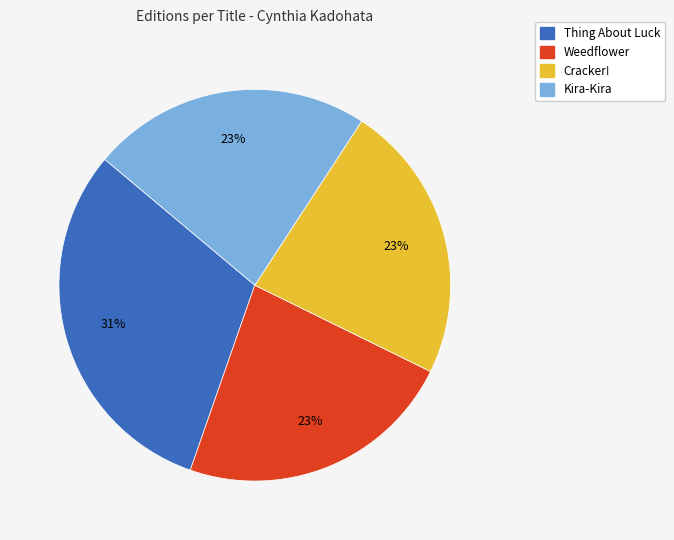

To the nearest percent, what percentage of the pie is Kira-Kira?

23%